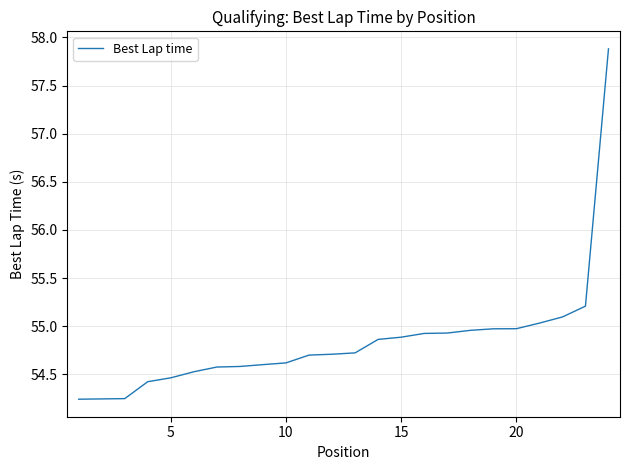

What is the greatest value displayed?

57.9